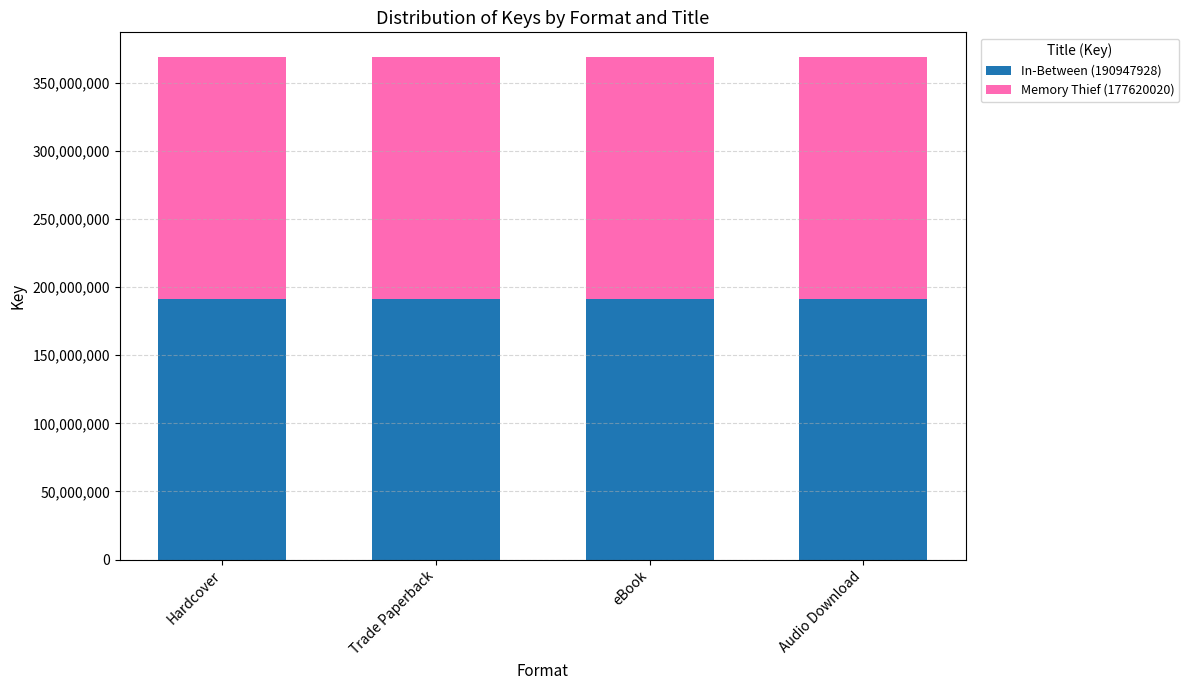

What is the total value across all series at Trade Paperback?

368567948